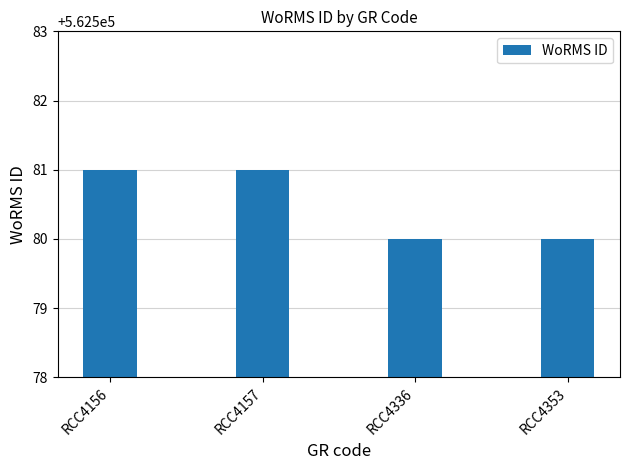

What is the sum of all values?

2250322